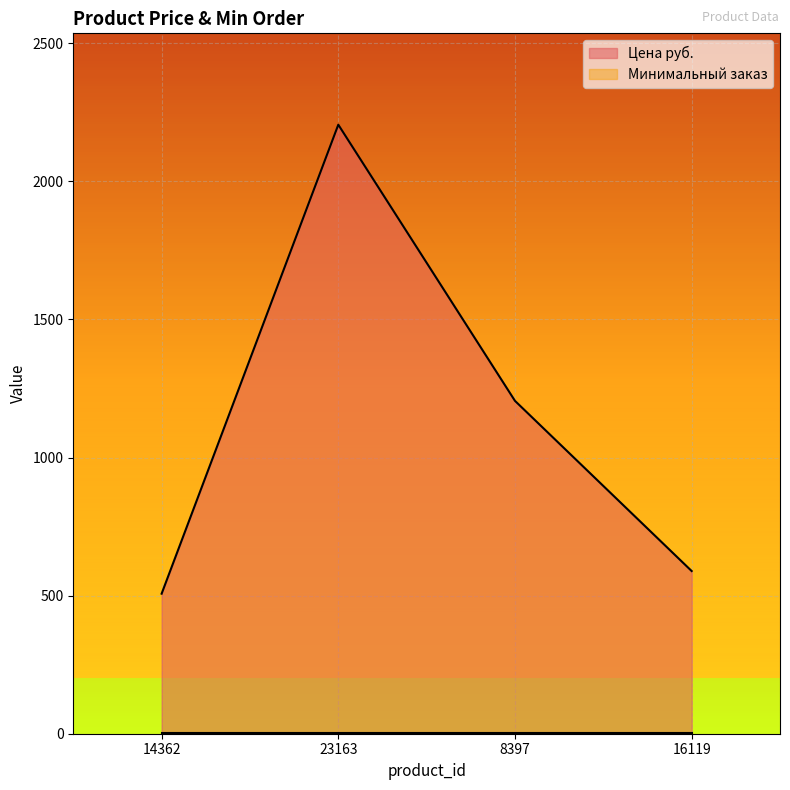

What is the greatest value displayed?

2205.0